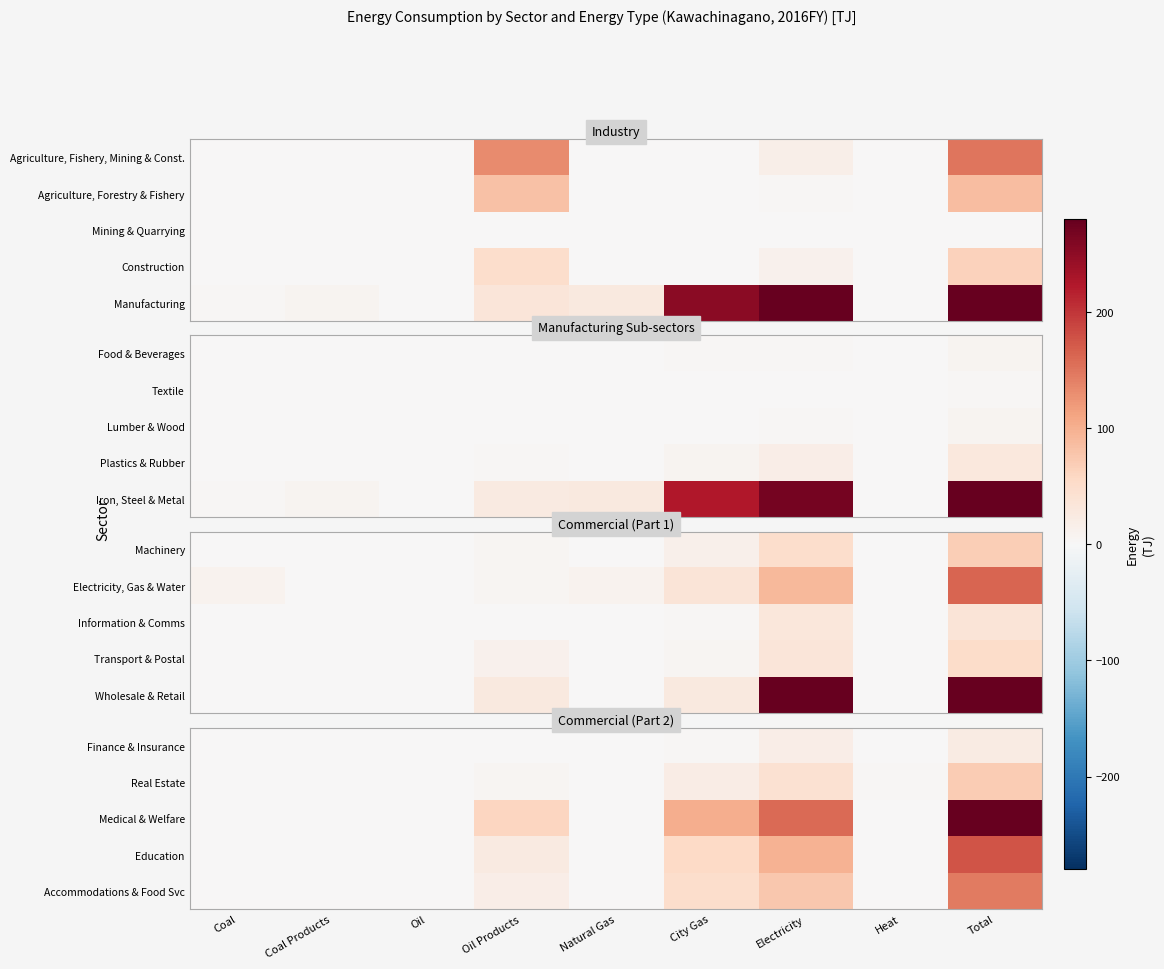

At how many categories does at least one series exceed 231?

1